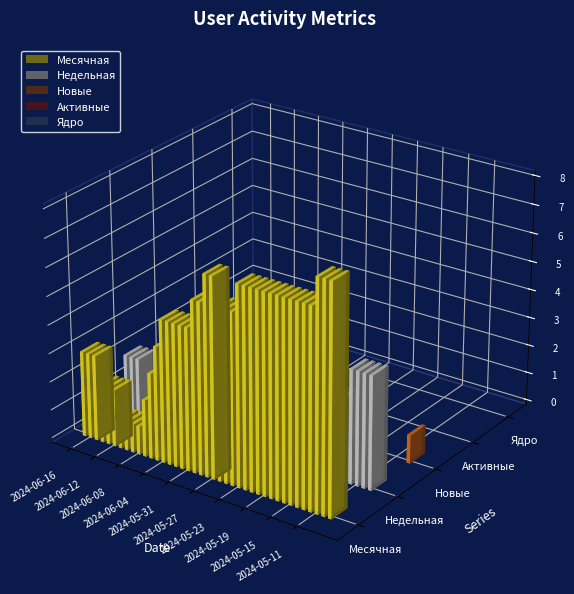

Reading right to left, transcribe all the data shown in this chart.

Месячная: 8	8	8	7	7	7	7	7	7	7	7	7	7	7	7	6	6	6	7	7	6	6	5	5	5	5	5	4	3	2	1	1	1	1	2	2	2	3	3	3
Недельная: 4	4	4	4	3	2	1	0	0	0	0	0	0	0	0	0	0	0	1	1	1	1	1	1	1	0	0	0	0	0	0	0	0	0	1	1	1	2	2	2
Новые: 1	0	0	0	0	0	0	0	0	0	0	0	0	0	0	0	0	0	1	0	0	0	0	0	0	0	0	0	0	0	0	0	0	0	1	0	0	1	0	0
Активные: 0	0	0	0	0	0	0	0	0	0	0	0	0	0	0	0	0	0	0	0	0	0	0	0	0	0	0	0	0	0	0	0	0	0	0	0	0	0	0	0
Ядро: 0	0	0	0	0	0	0	0	0	0	0	0	0	0	0	0	0	0	0	0	0	0	0	0	0	0	0	0	0	0	0	0	0	0	0	0	0	0	0	0